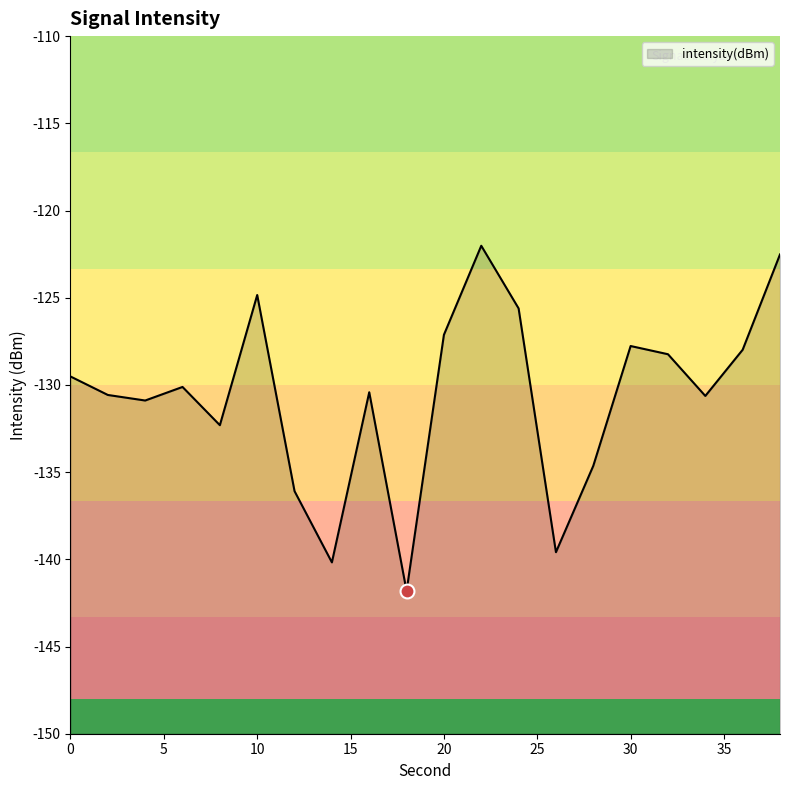

What is the value of the 9th point from the left?

-130.4